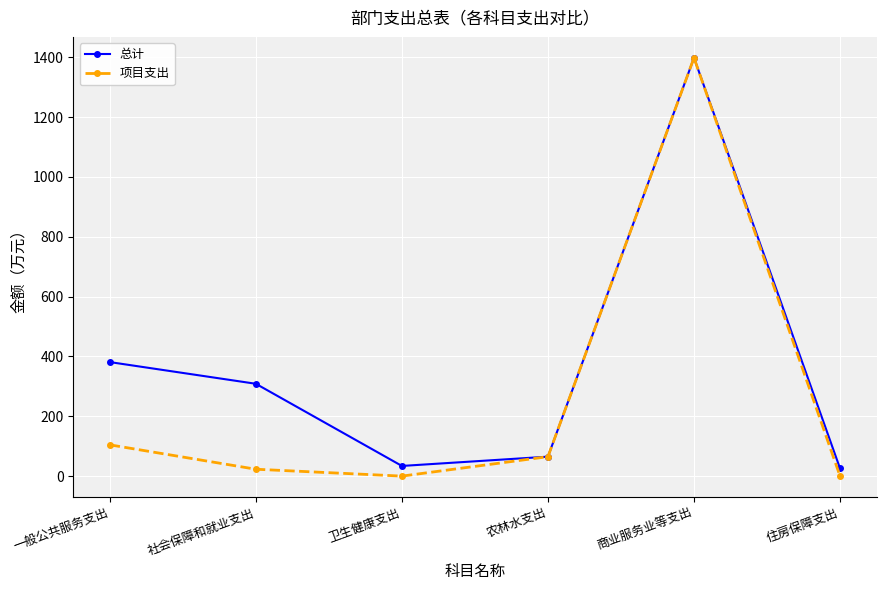

Does the chart display data point markers on the line(s)?

Yes